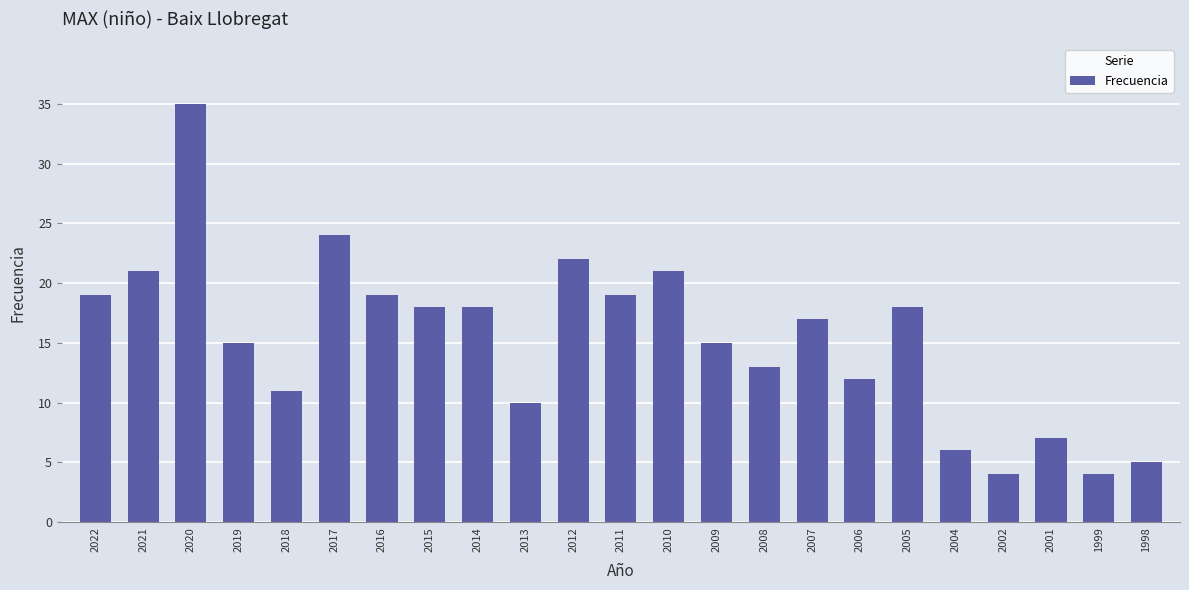

What is the change in value from 2011 to 2006?

-7